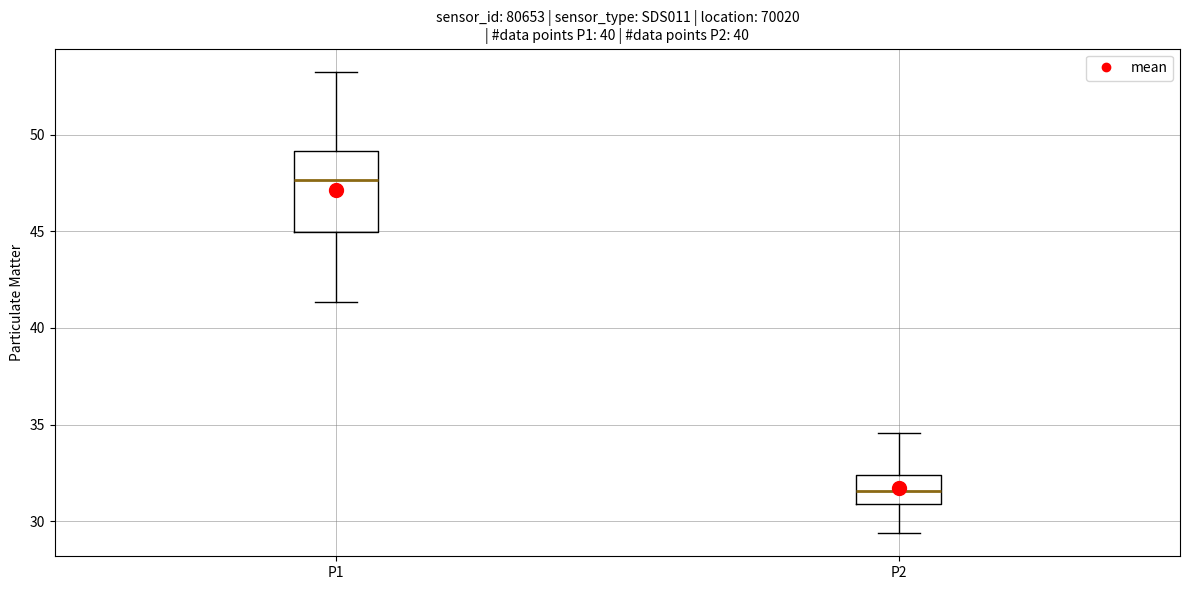

Reading left to right, transcribe this box plot: for each box, give where its median line is, the range the box spans, and where its two whiskers end, as read against the y-axis. The values are not printed on the chart, so give them approximately, as read against the axis.

P1: median 47.5, box 45.0 to 49.0, whiskers 41.5 to 53.5
P2: median 31.5, box 31.0 to 32.5, whiskers 29.5 to 34.5